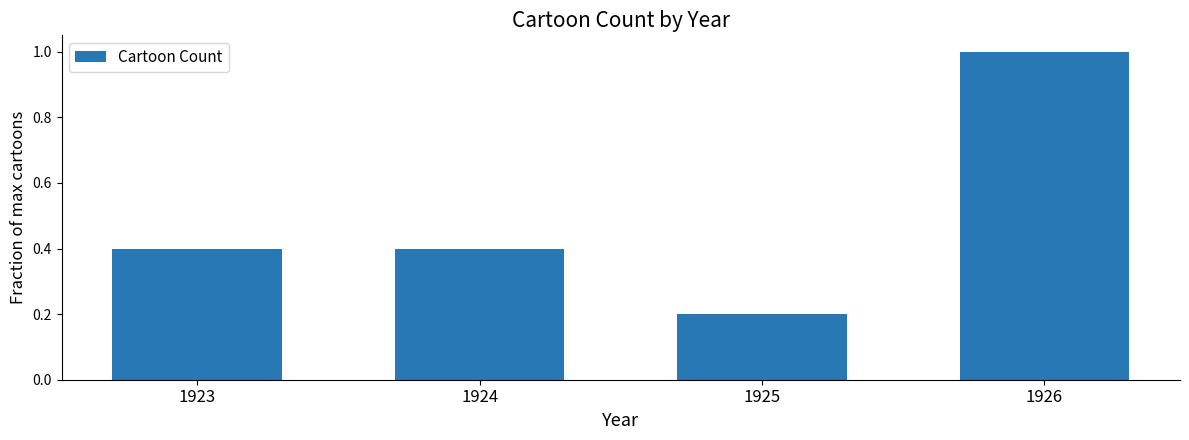

Which has a higher value, 1924 or 1926?

1926